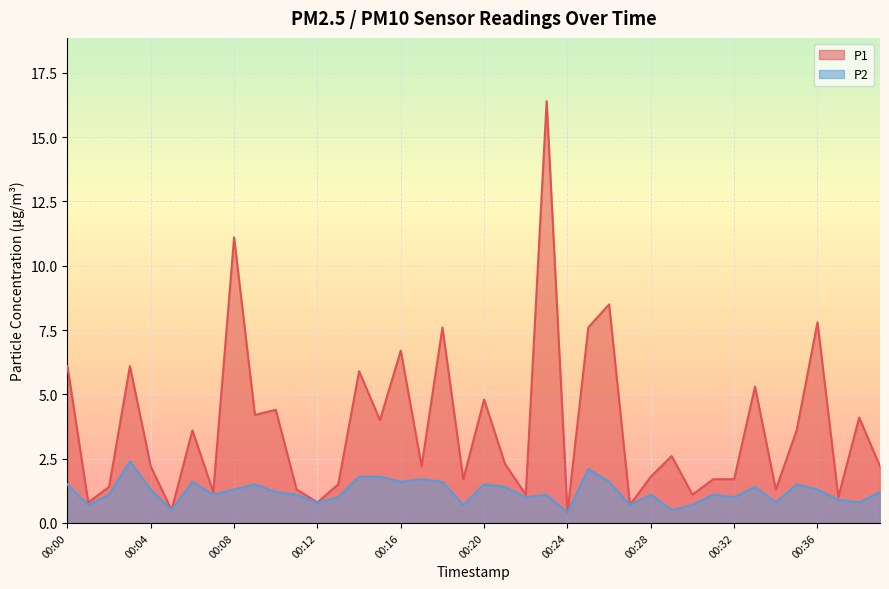

At which category does P1 reach its first local valley?

00:01